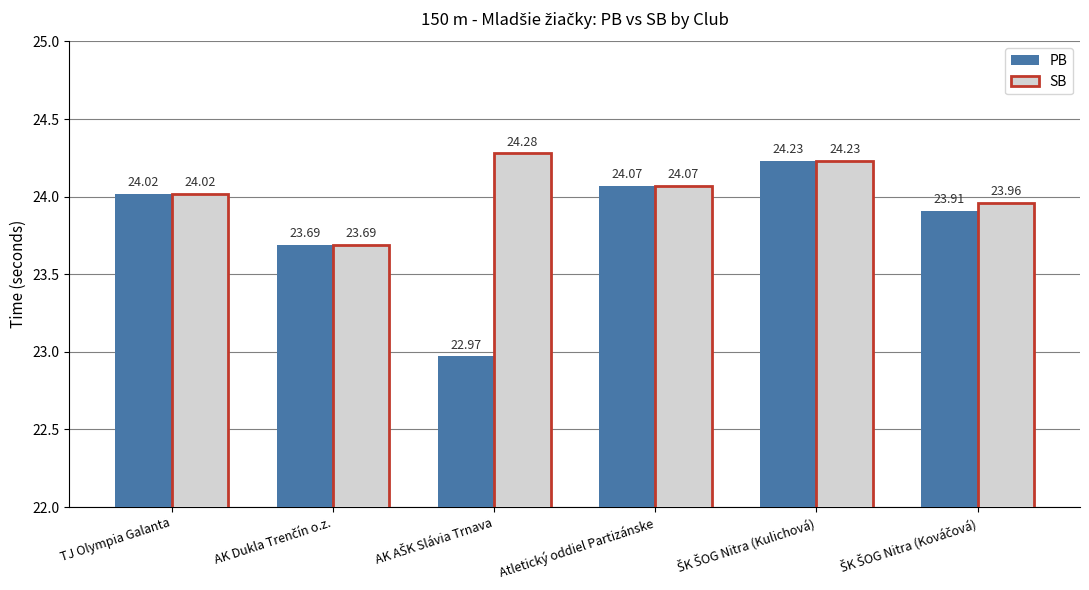

Which series has the widest spread of values?

PB